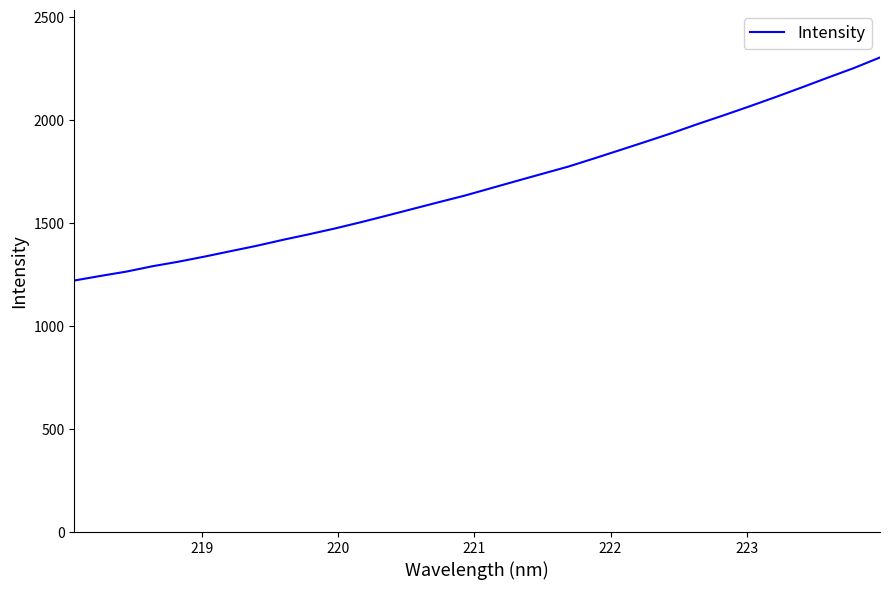

What is the difference between the maximum and minimum values?

1083.7